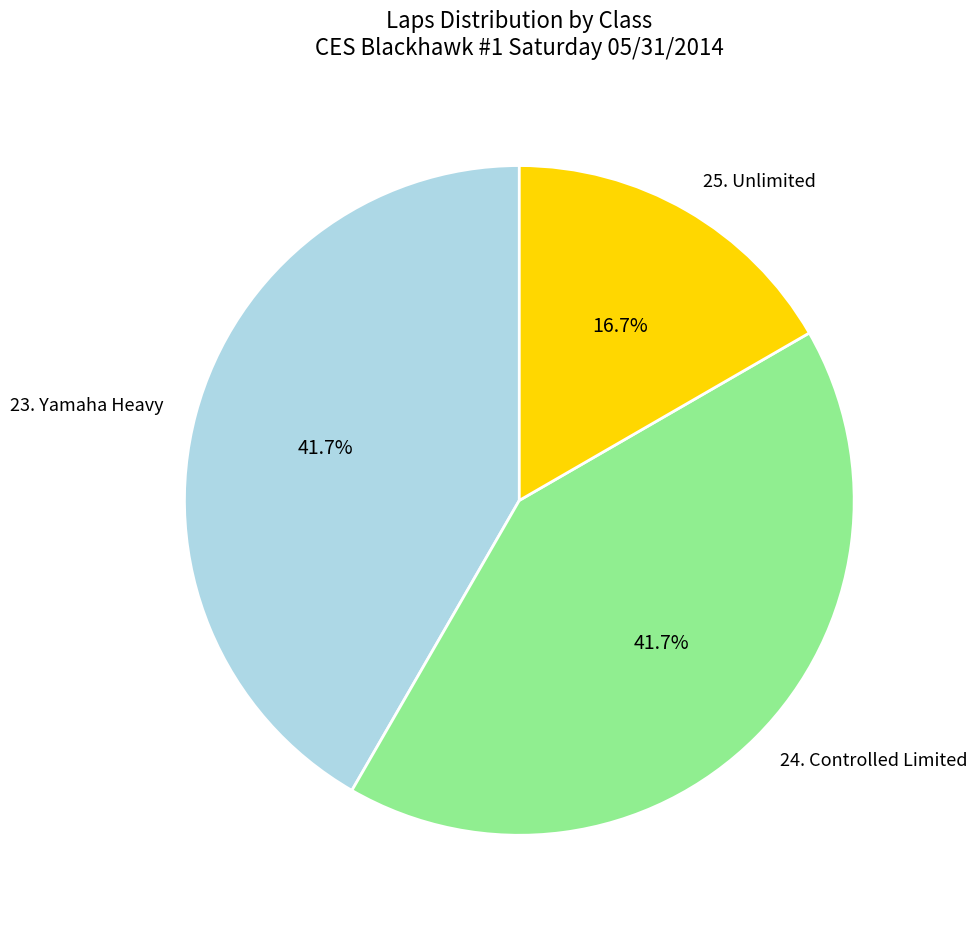

Count the number of slices in the pie.

3